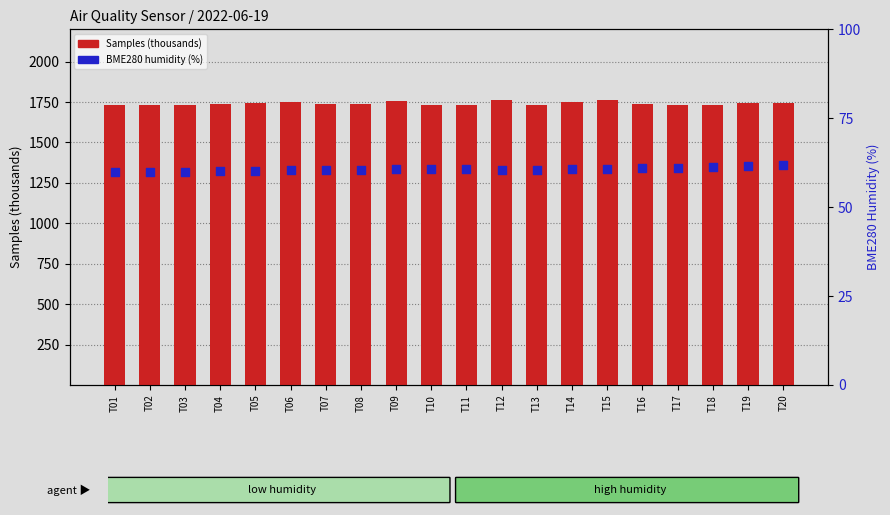

At how many categories does at least one series exceed 936?

20